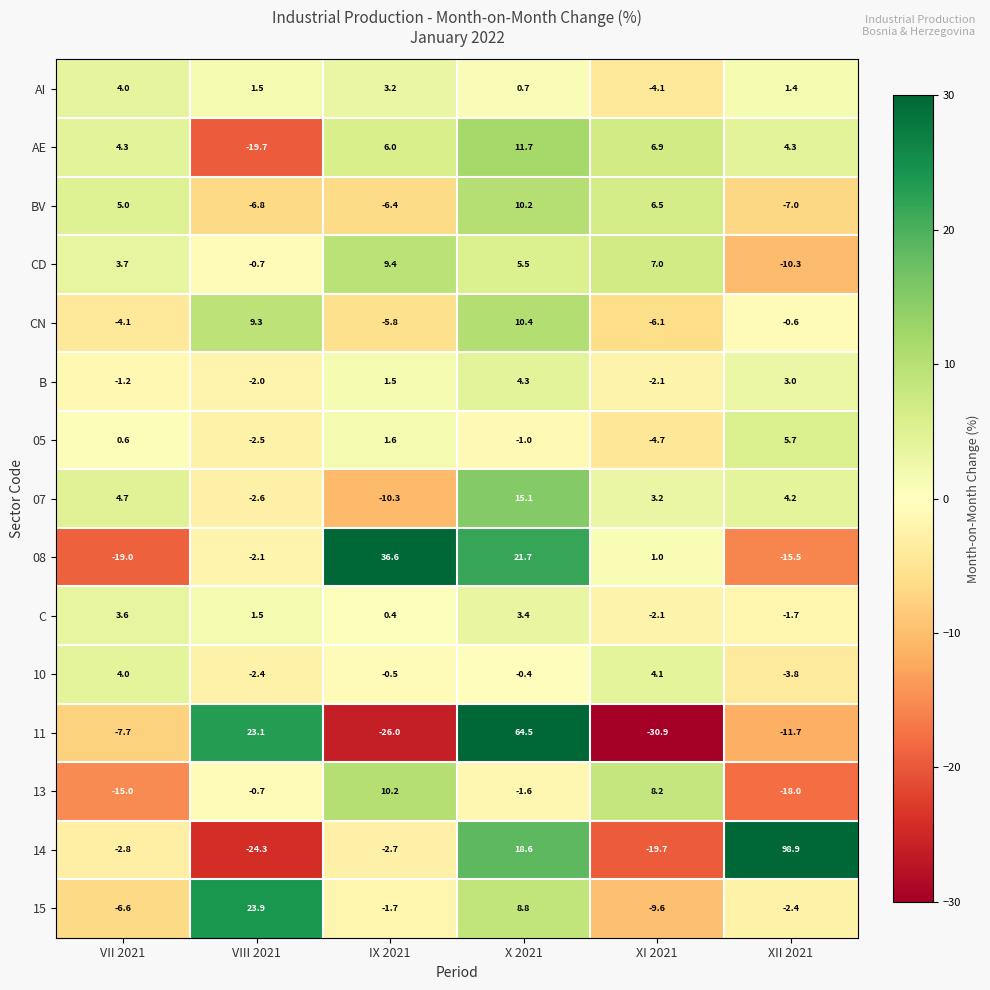

The value of 15 at XII 2021 is -2.4. True or false?

True